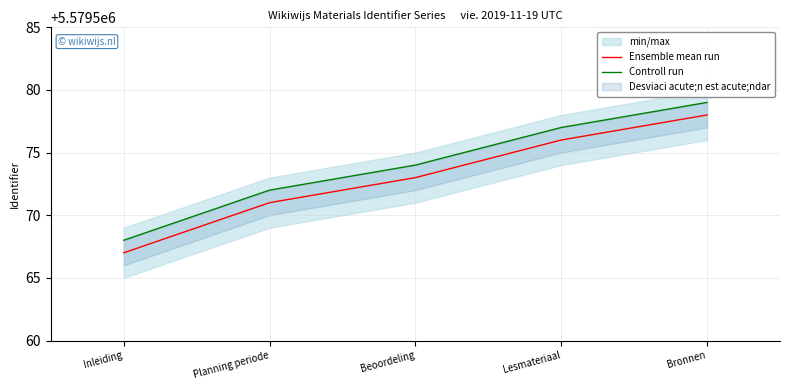

At which category is the sum across all series the highest?

Bronnen